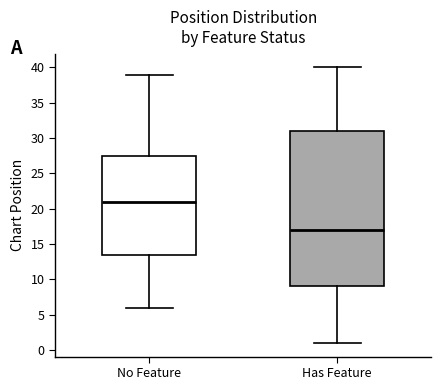

Comparing the boxes themselves (not the whiskers), which one is the tallest?

Has Feature